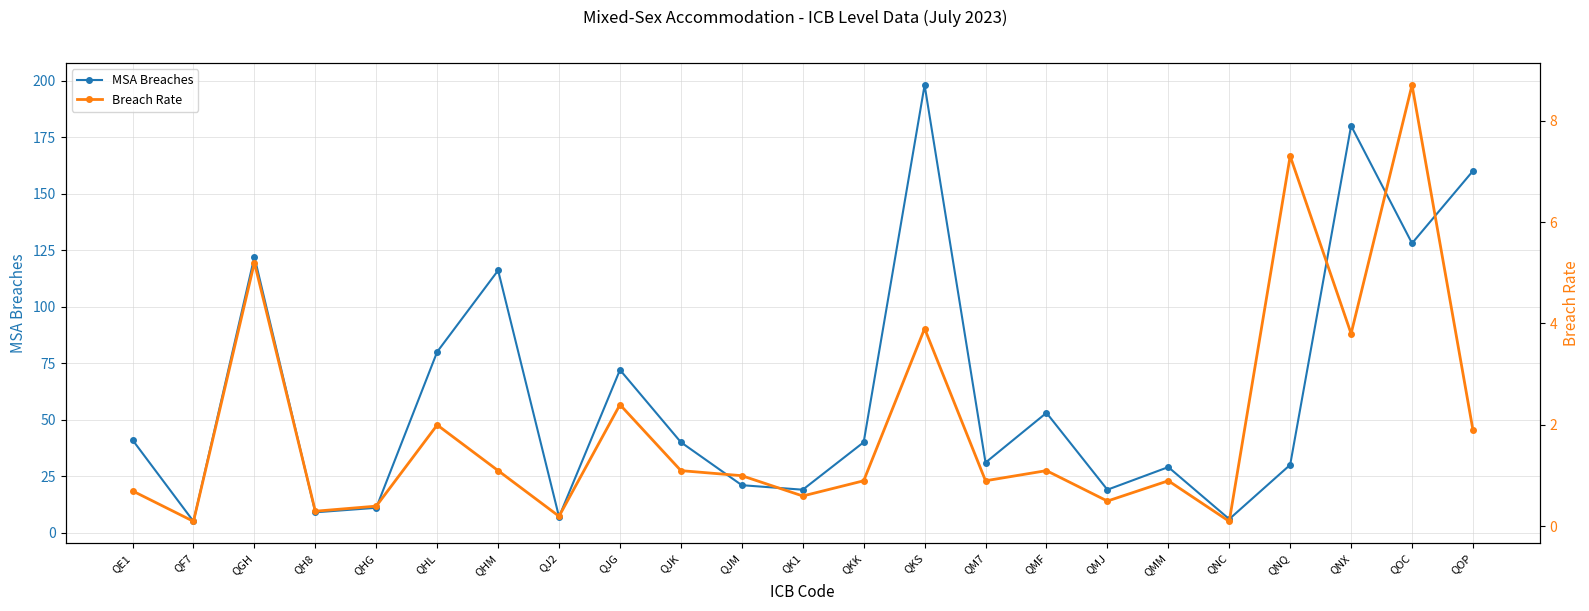

What is the highest value of the MSA Breaches series?

198